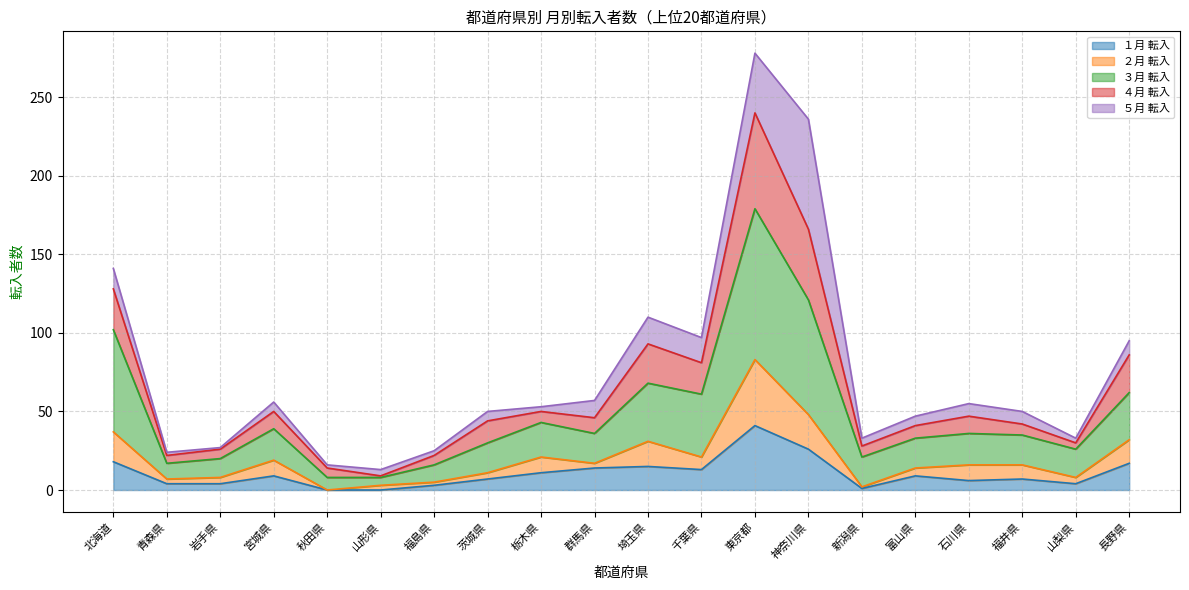

In ３月 転入, how many points are higher than both neighbors (excluding endpoints)?

5